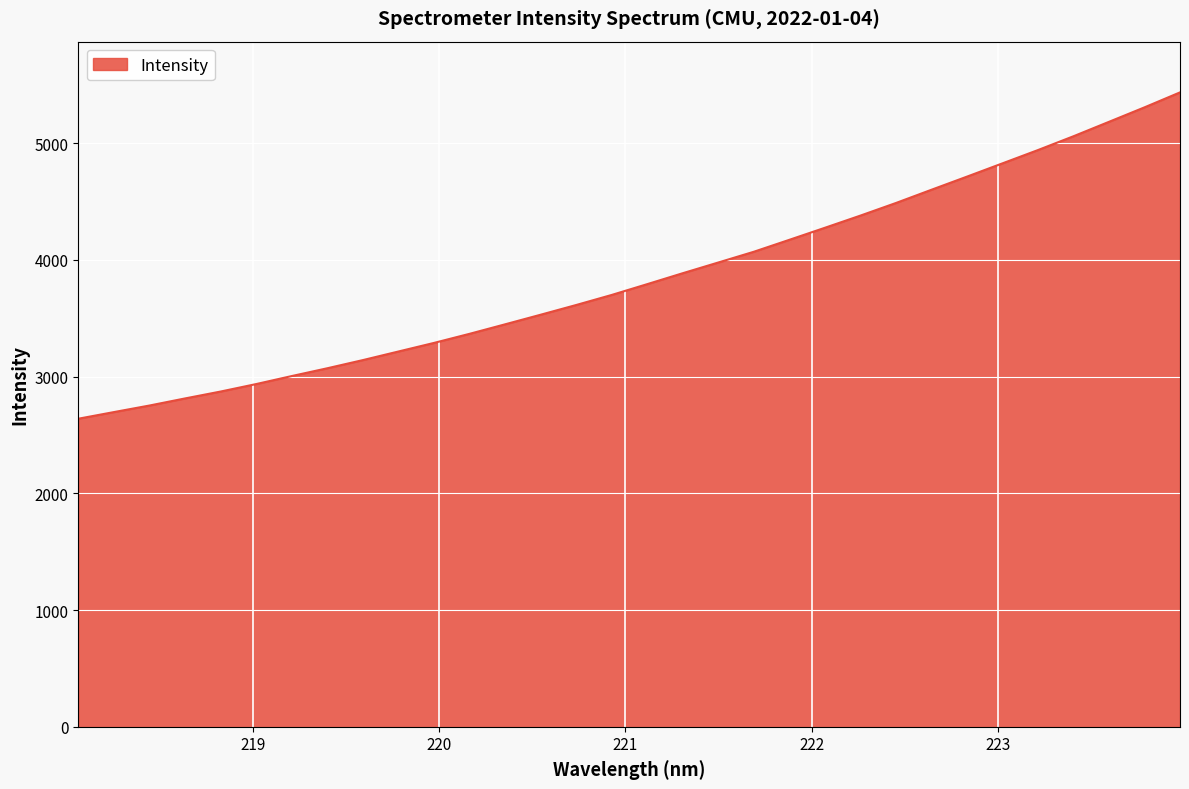

How many lines are shown in the chart?

1